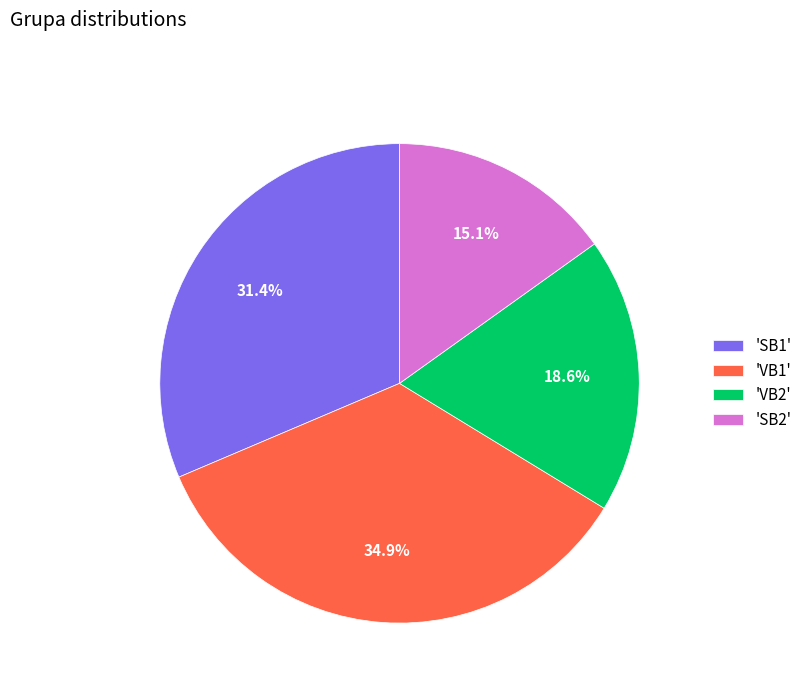

Rank the categories by value from highest to lowest.

'VB1', 'SB1', 'VB2', 'SB2'